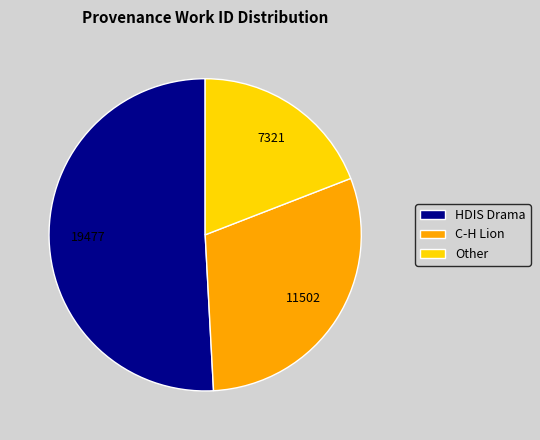

Do C-H Lion and Other together represent more than half of the pie?

No